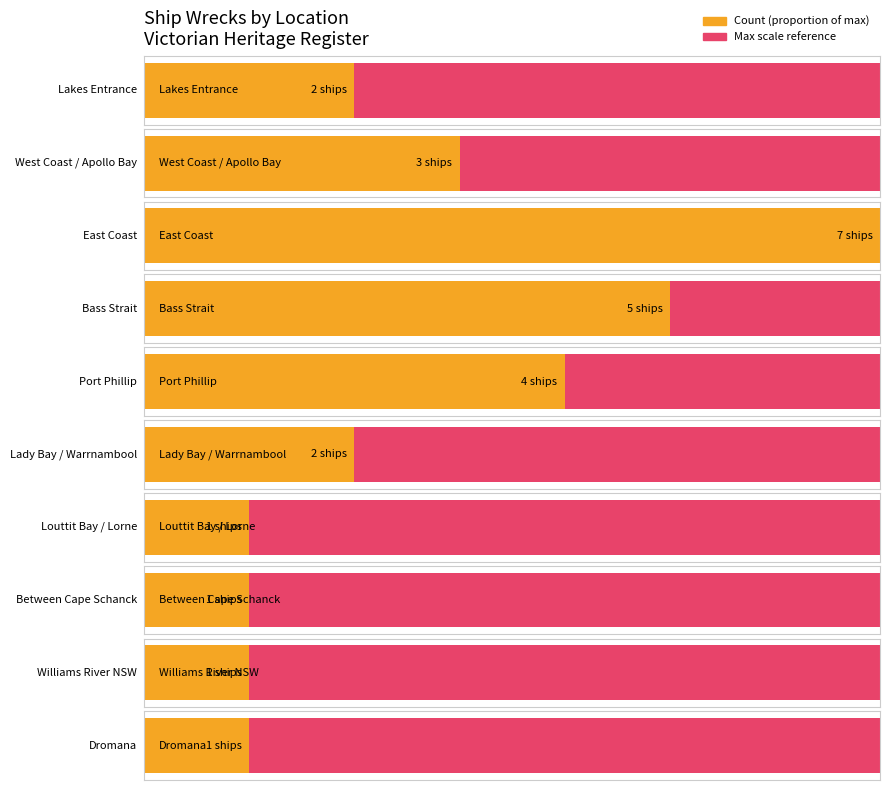

What is the minimum value shown in the chart?

1